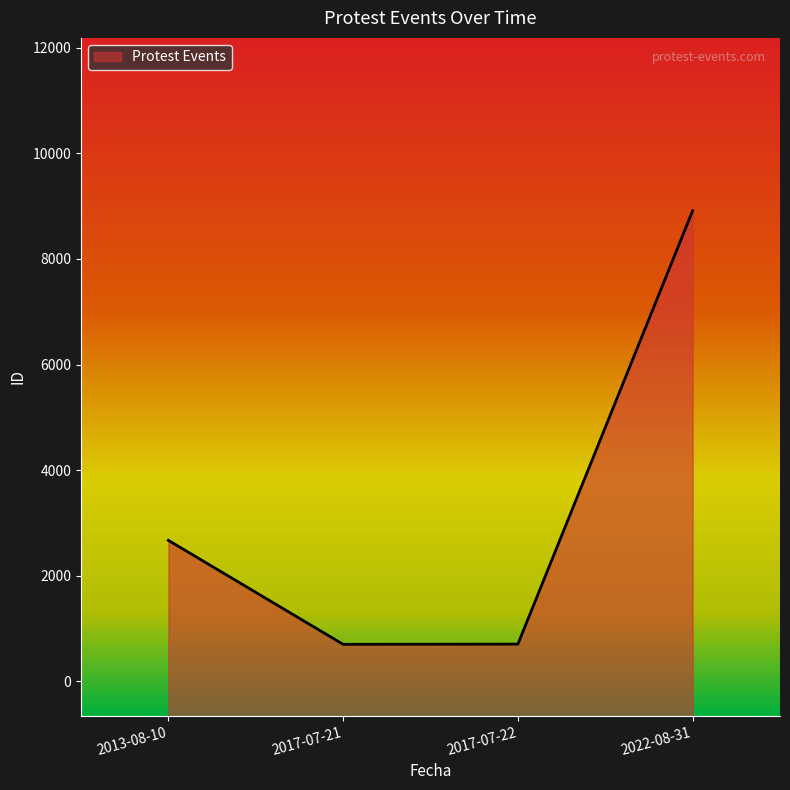

Where does the data first go above 4671?

2022-08-31